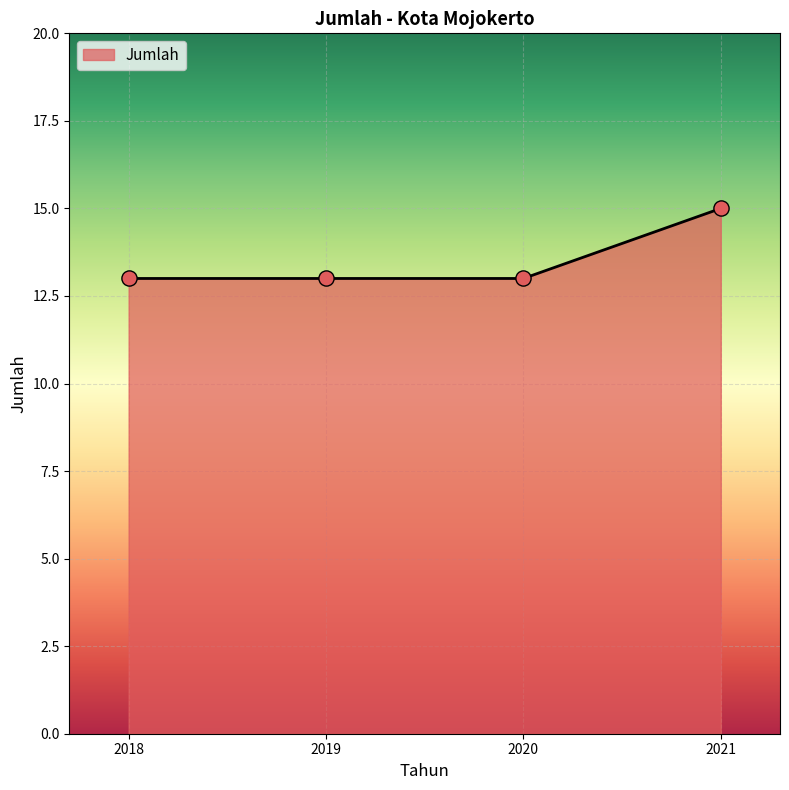

What is the ratio of the value at 2018 to the value at 2019?

1.0